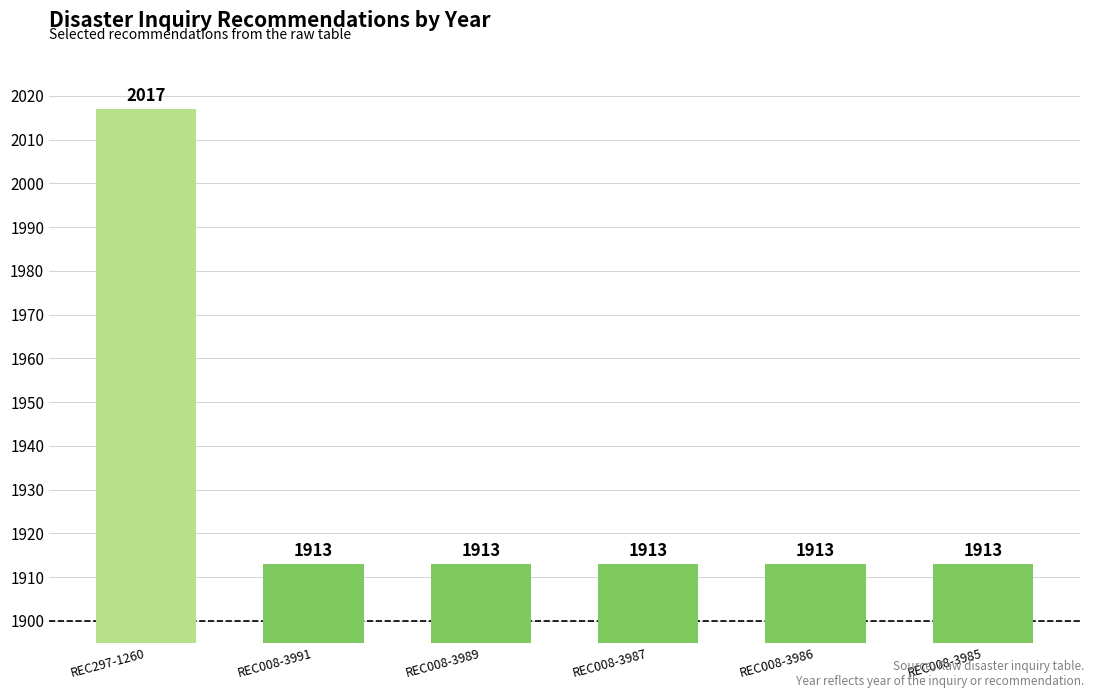

Reading left to right, extract all data points from this chart.

2017	1913	1913	1913	1913	1913